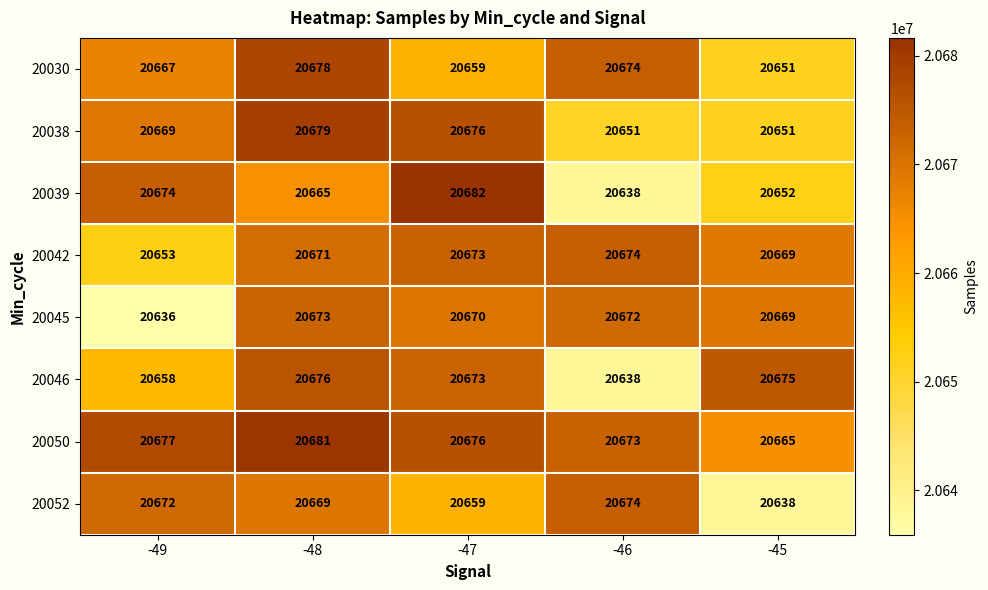

Between -47 and -45, which series saw the biggest shift?

20039